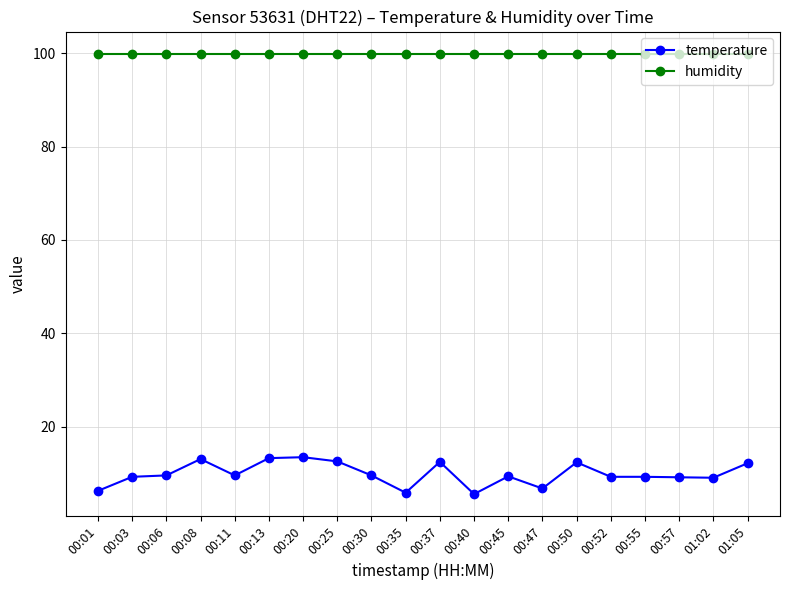

True or false: temperature and humidity cross at least once.

False